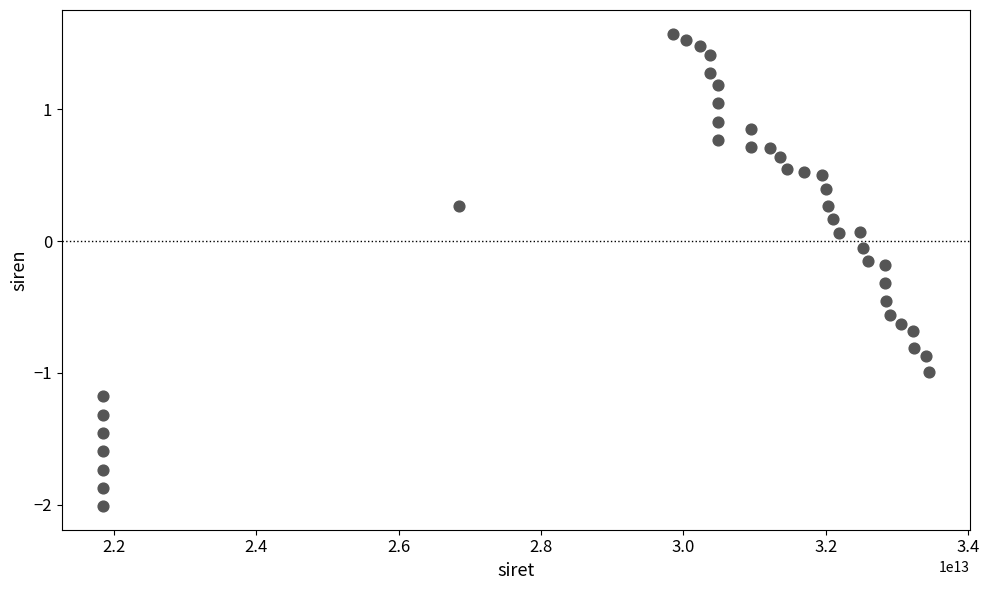

What is the range of X values (max minus min)?

11597411299997.0